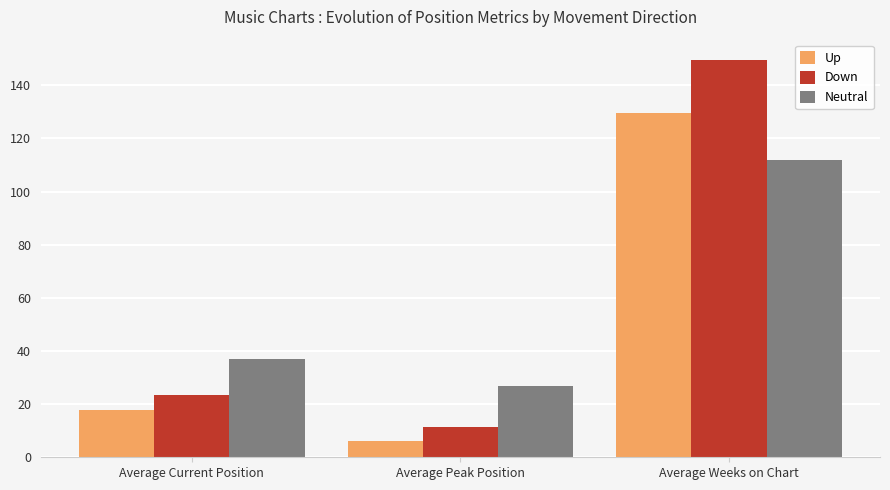

Where does the Down series first go above 23?

Average Current Position